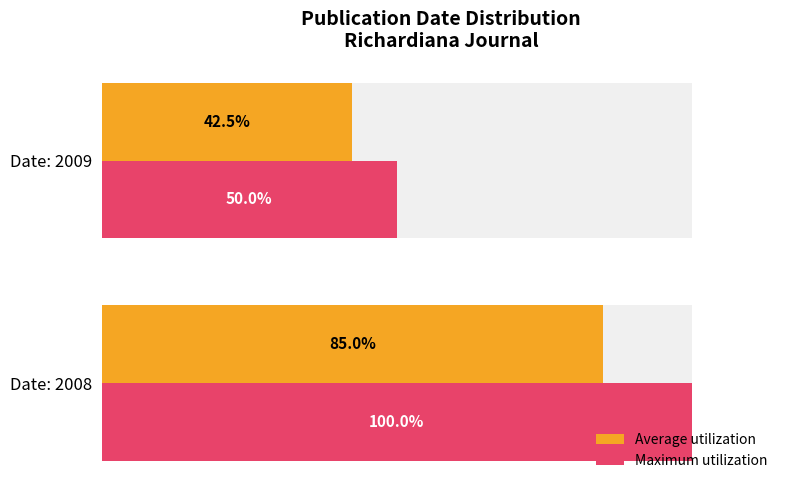

What are all the series names shown in the legend?

Average utilization, Maximum utilization